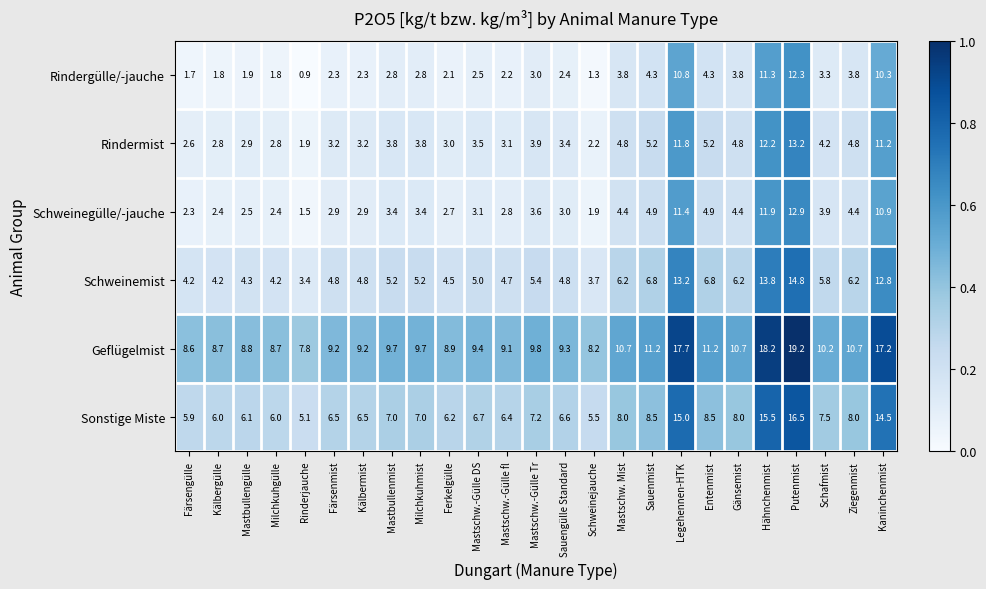

Is it true that Schweinegülle/-jauche equals 2.9 at Färsenmist?

True